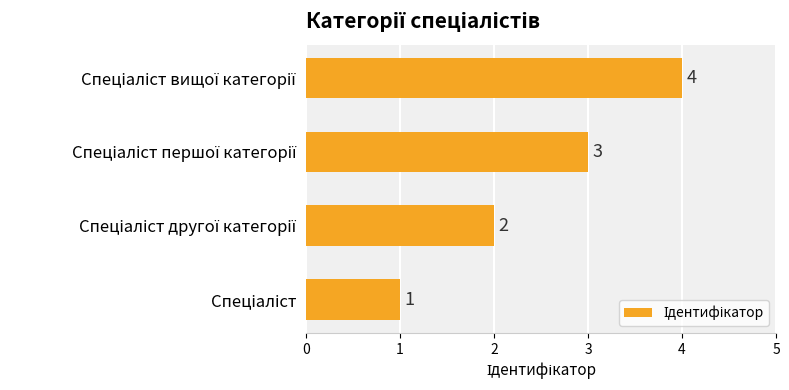

What is the sum of all values?

10